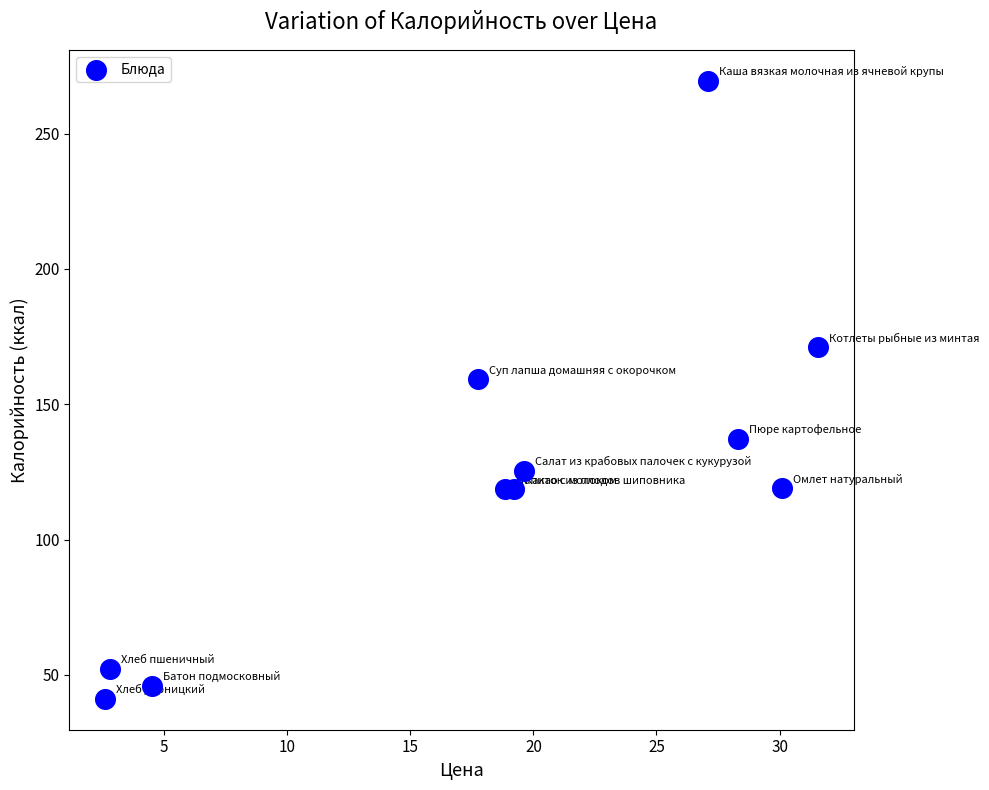

What is the average X value?

18.4